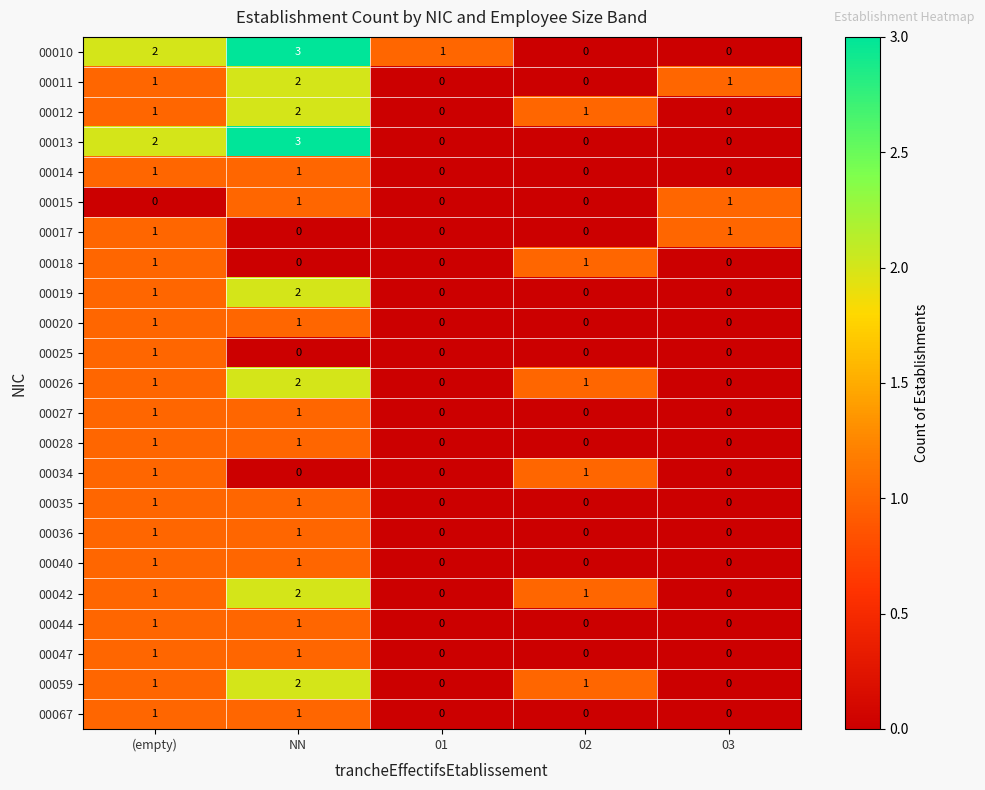

At which category is the sum across all series the highest?

NN